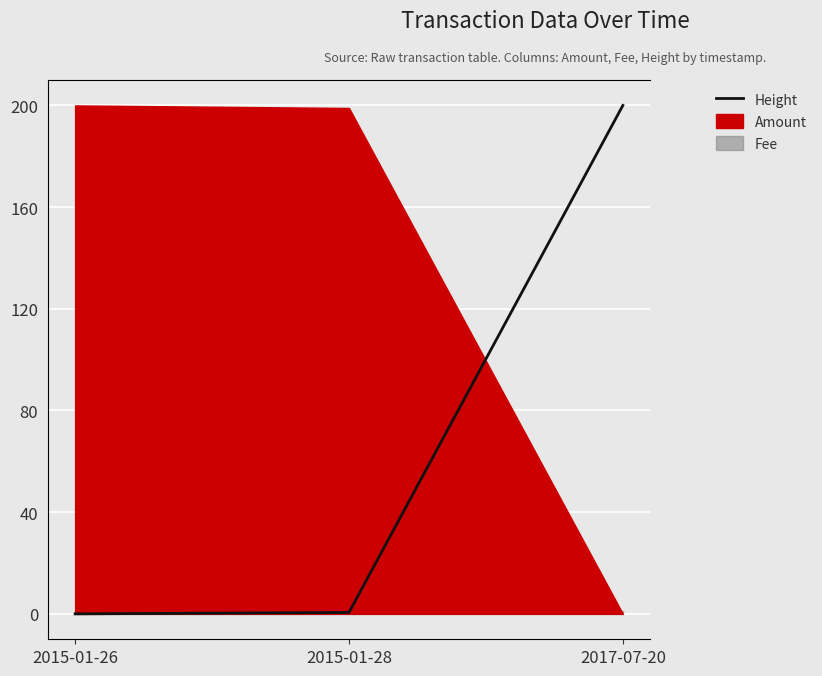

Which has a higher value, 2017-07-20 or 2015-01-26?

2017-07-20